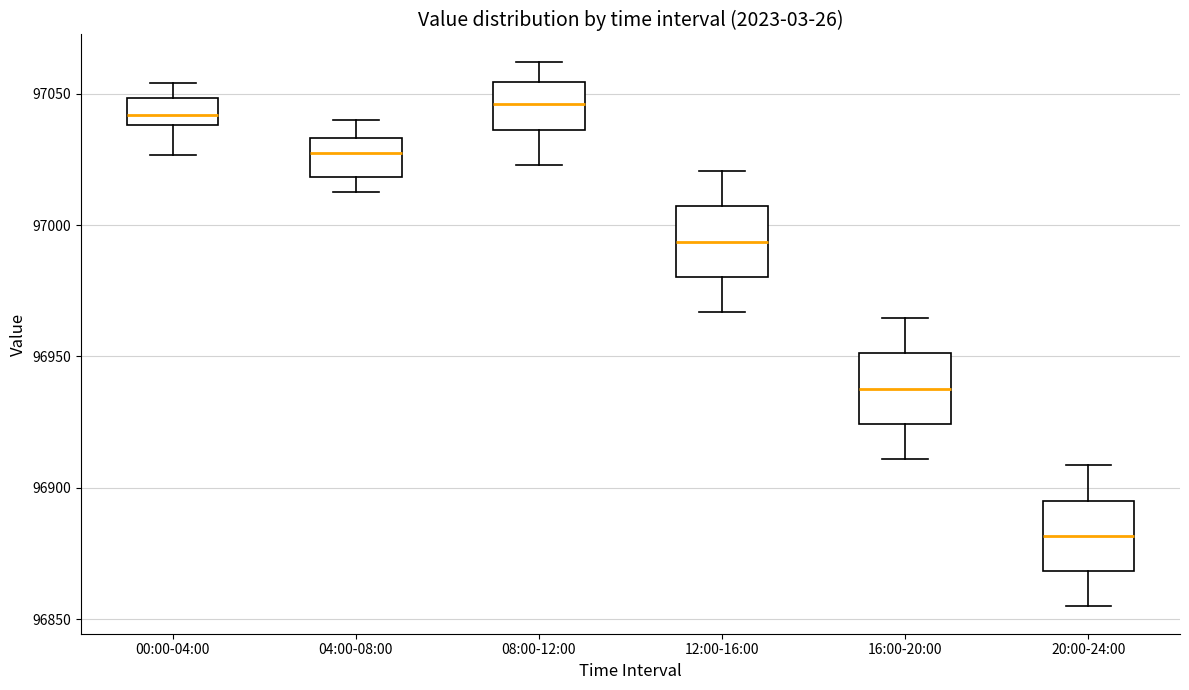

Reading left to right, transcribe this box plot: for each box, give where its median line is, the range the box spans, and where its two whiskers end, as read against the y-axis. The values are not printed on the chart, so give them approximately, as read against the axis.

00:00-04:00: median 97040 (inside the box), box 97040 to 97050, whiskers 97025 to 97055
04:00-08:00: median 97025, box 97020 to 97035, whiskers 97015 to 97040
08:00-12:00: median 97045, box 97035 to 97055, whiskers 97025 to 97060
12:00-16:00: median 96995, box 96980 to 97005, whiskers 96965 to 97020
16:00-20:00: median 96940, box 96925 to 96950, whiskers 96910 to 96965
20:00-24:00: median 96880, box 96870 to 96895, whiskers 96855 to 96910